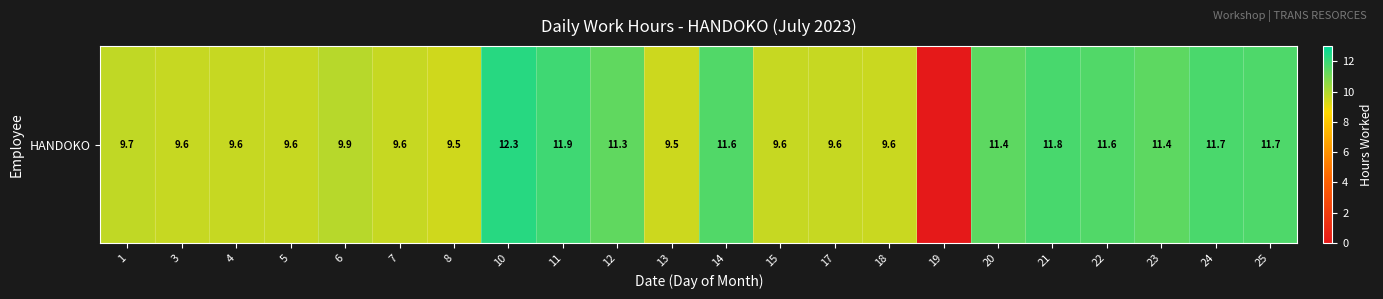

Which category has the highest value across all series?

10